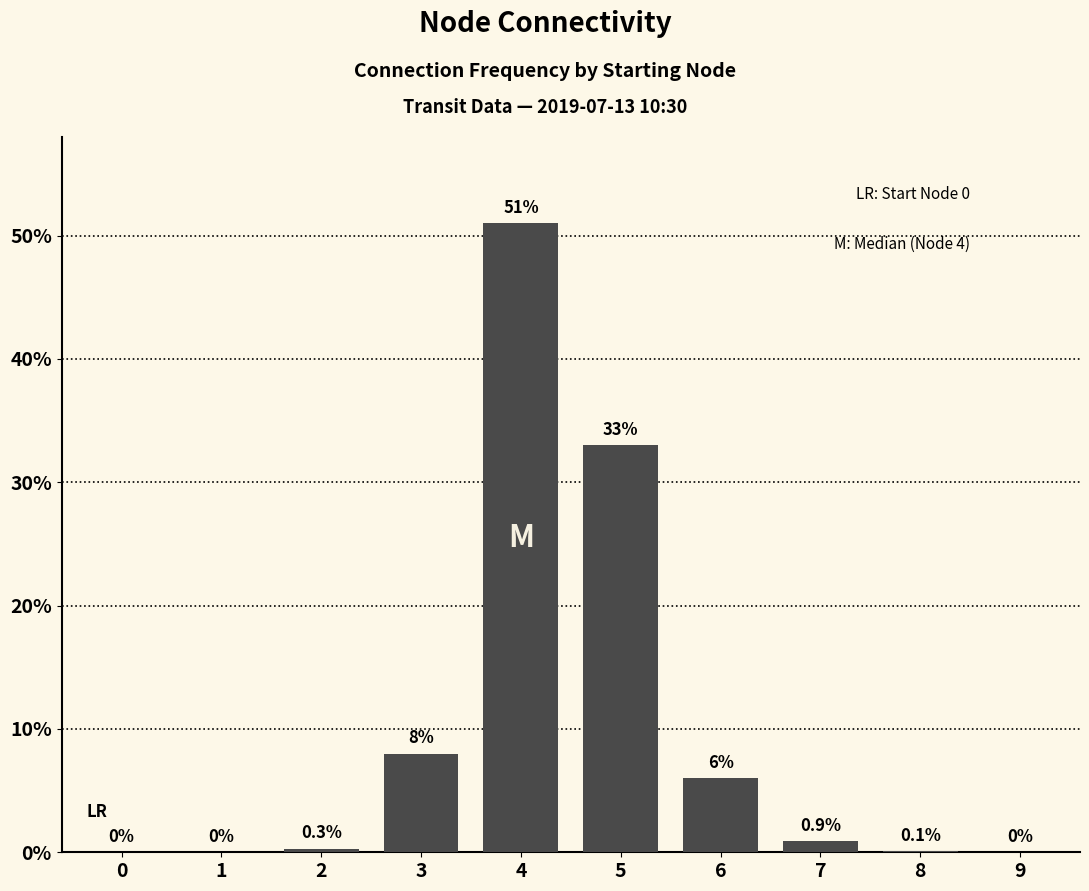

True or false: the data shows 8.0 at 3.

True